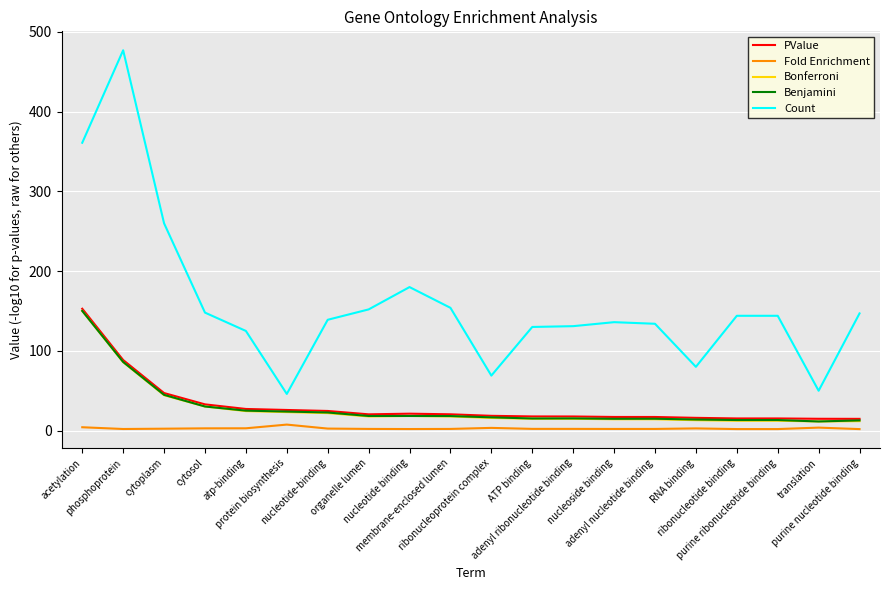

True or false: PValue and Count cross at least once.

False